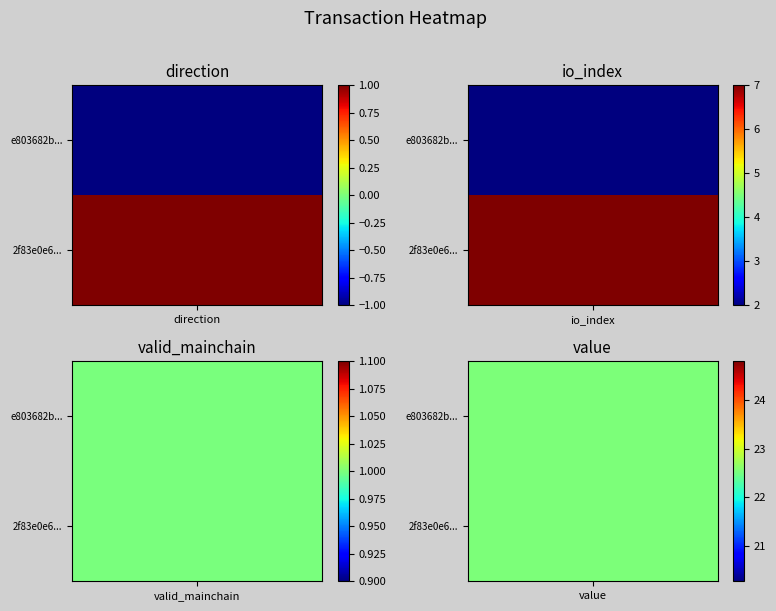

What is the sum of all 2f83e0e62aaacbe1a74f8a550acc026d2fc5e39 values?

31.5